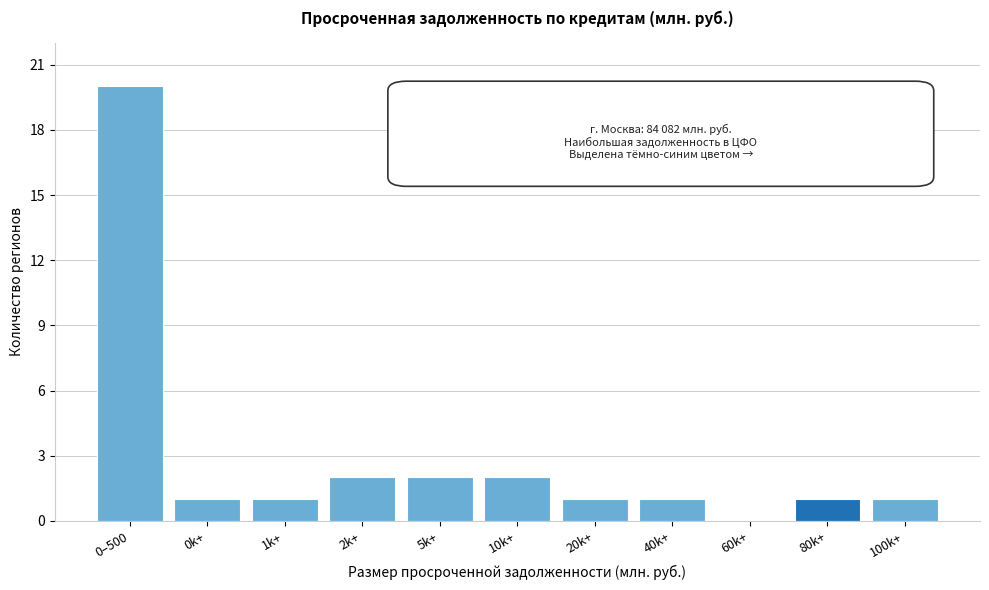

Reading right to left, list all the values displayed in this chart.

100k+=1	80k+=1	60k+=0	40k+=1	20k+=1	10k+=2	5k+=2	2k+=2	1k+=1	0k+=1	0–500=20